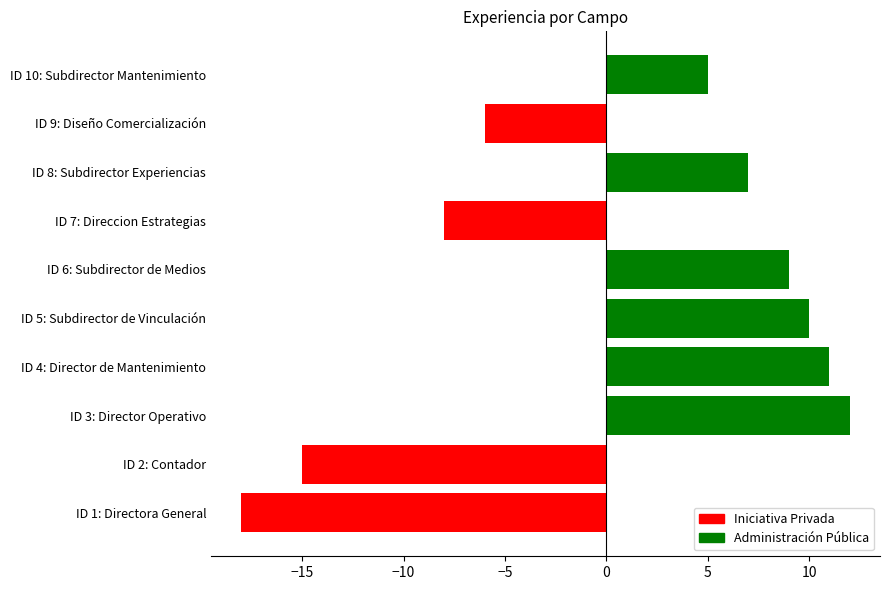

Rank the categories by value from lowest to highest.

ID 1: Directora General, ID 2: Contador, ID 7: Direccion Estrategias, ID 9: Diseño Comercialización, ID 10: Subdirector Mantenimiento, ID 8: Subdirector Experiencias, ID 6: Subdirector de Medios, ID 5: Subdirector de Vinculación, ID 4: Director de Mantenimiento, ID 3: Director Operativo